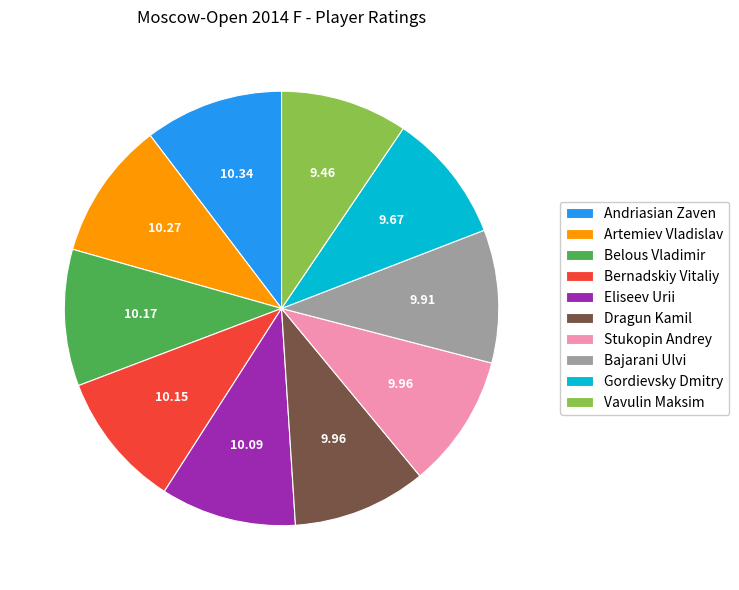

Does any single category account for the majority?

No